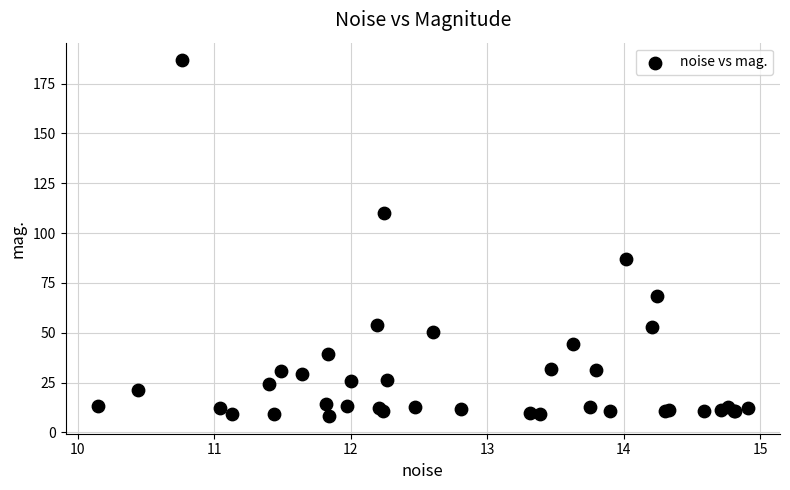

What Y value in the scatter plot is closest to 97?

86.9